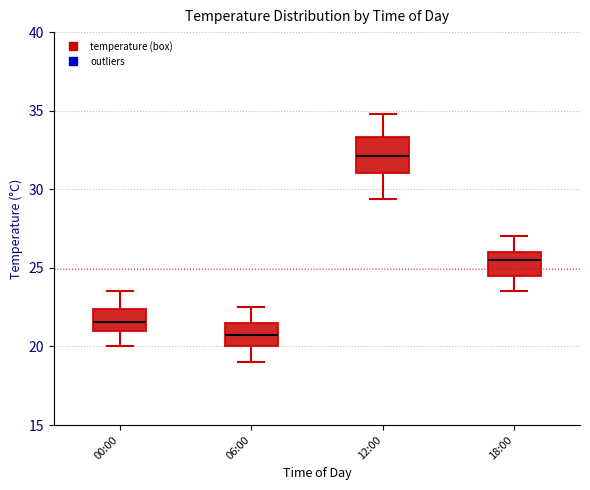

Which box's median line is the lowest?

06:00